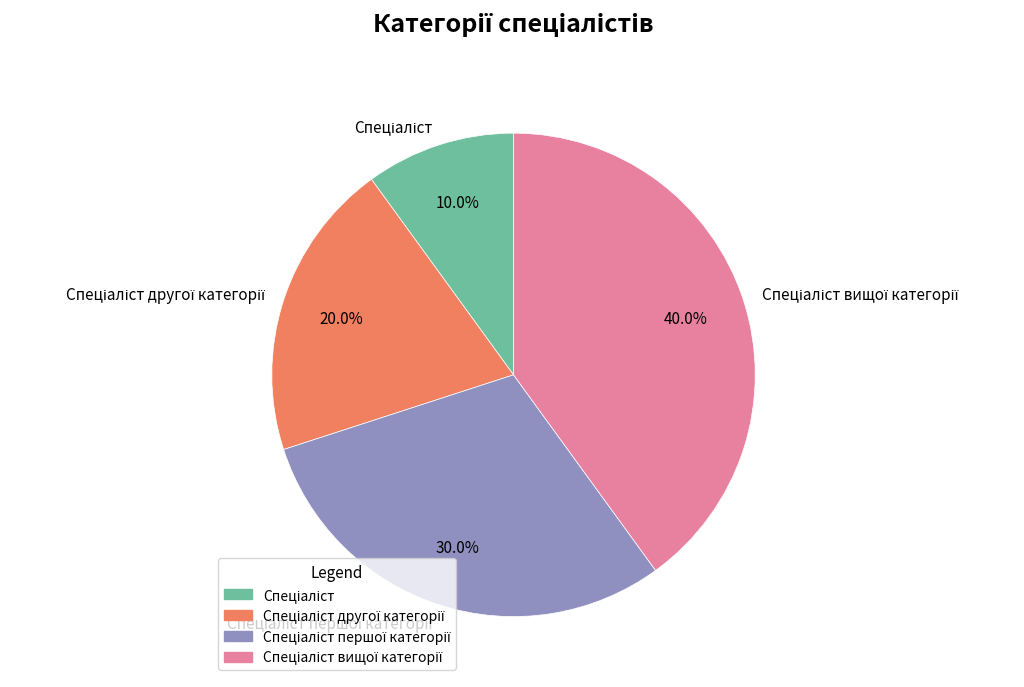

Is there a majority slice in this chart?

No